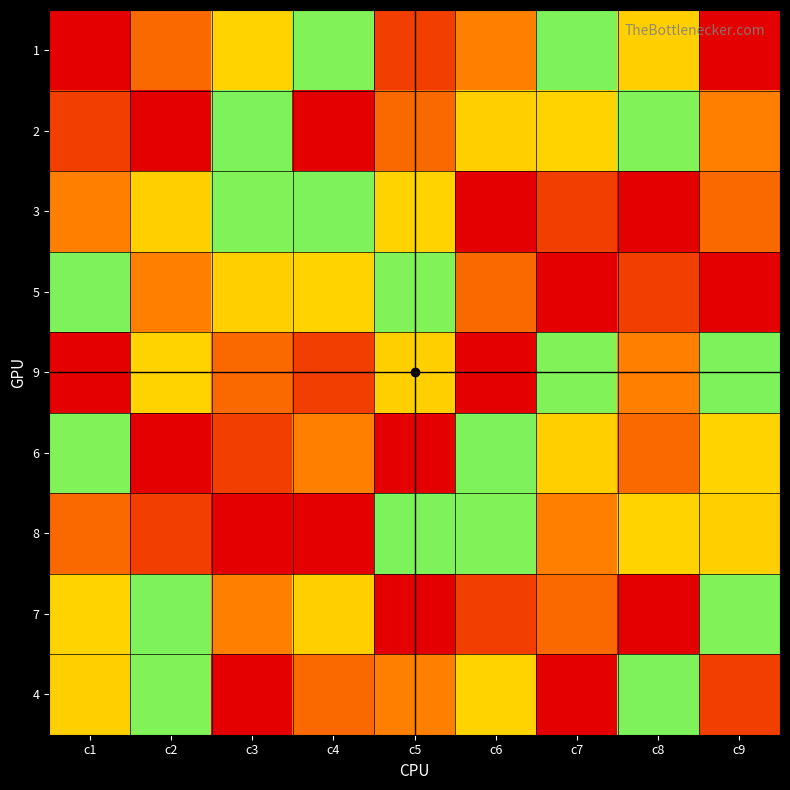

Rank the series at c5 from highest to lowest value.

6, 2, 3, 5, 8, 9, 4, 1, 7